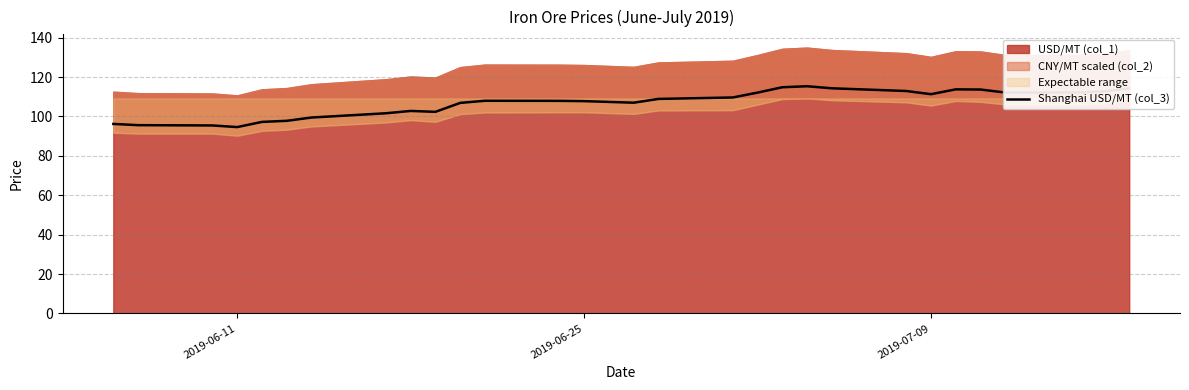

Is it true that Shanghai USD/MT (col_3) equals 107.8 at 2019-06-25?

True